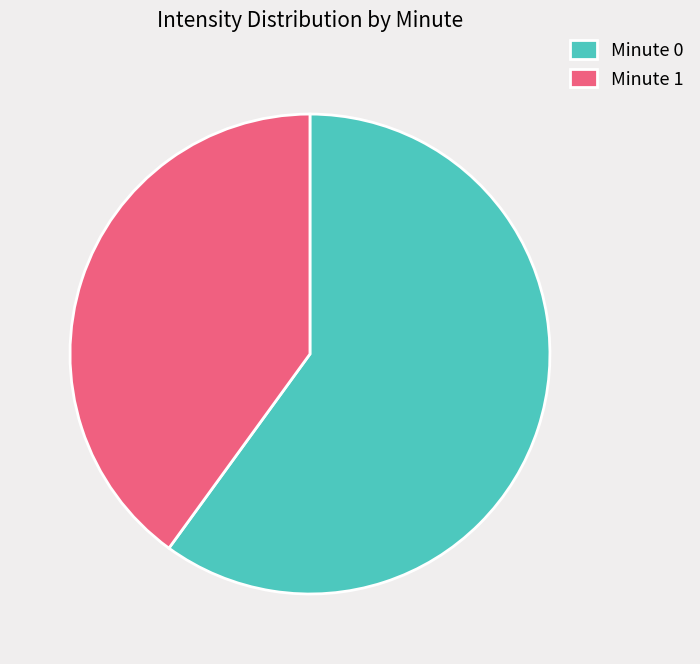

Is Minute 0 the majority of the pie?

Yes